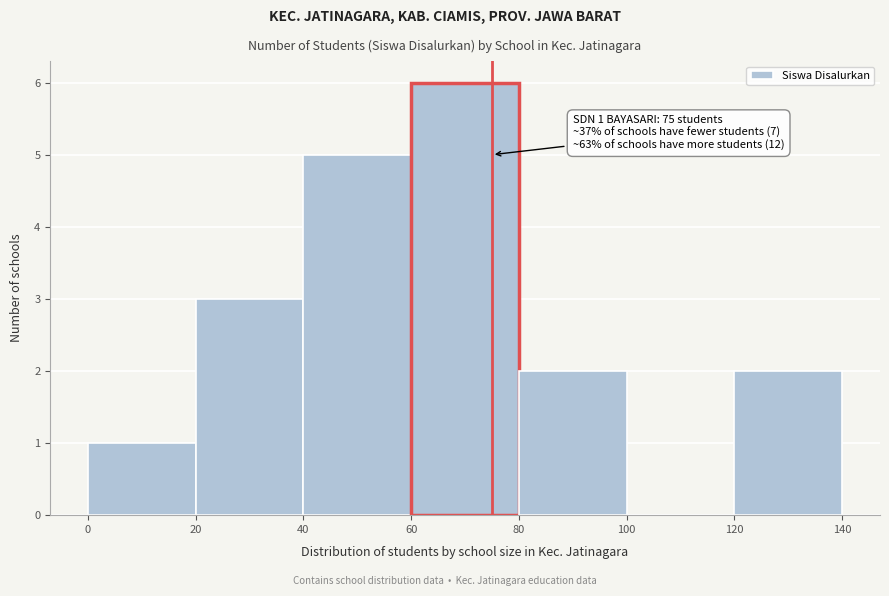

Which range on the x-axis has the tallest bar?

60 to 80